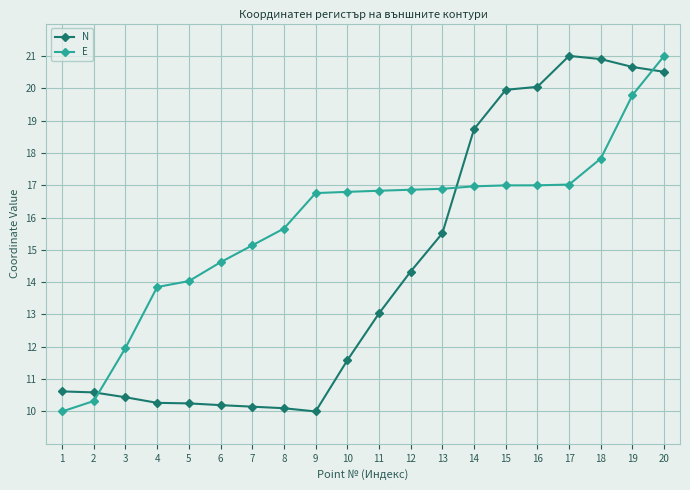

What is the sum of the E values at 7 and 14?

32.1